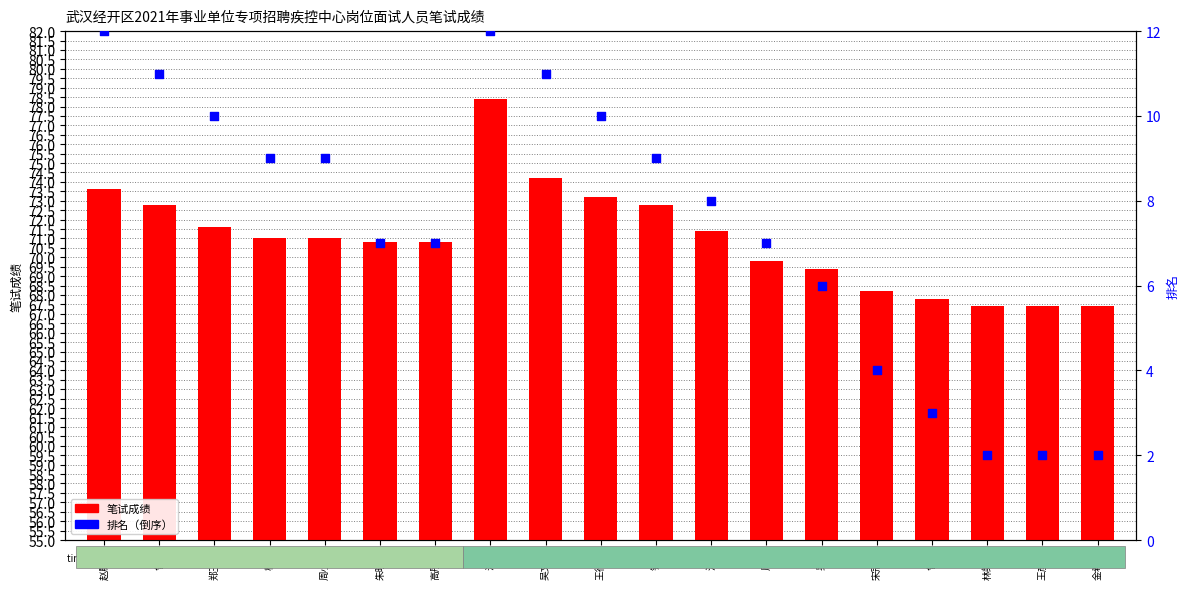

Which series has the widest spread of Y values?

笔试成绩